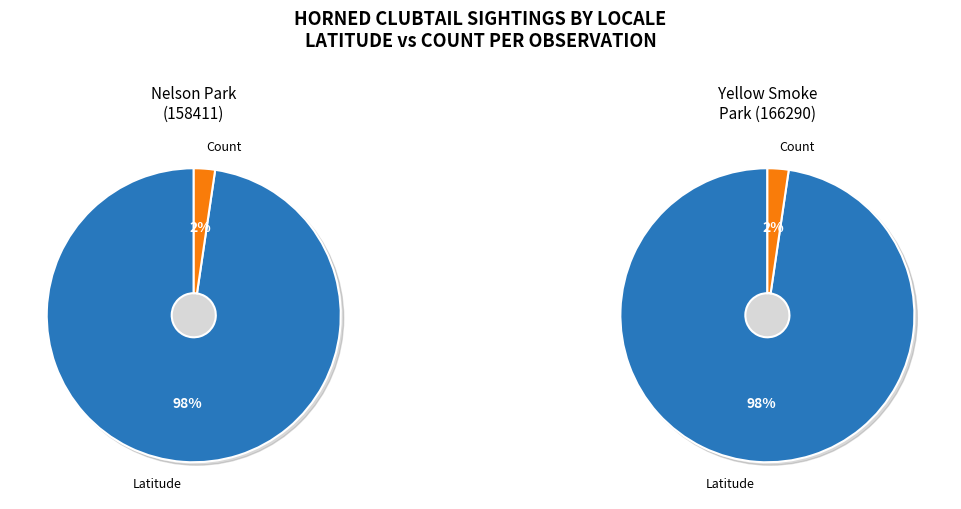

To the nearest percent, what portion does Latitude represent?

98%